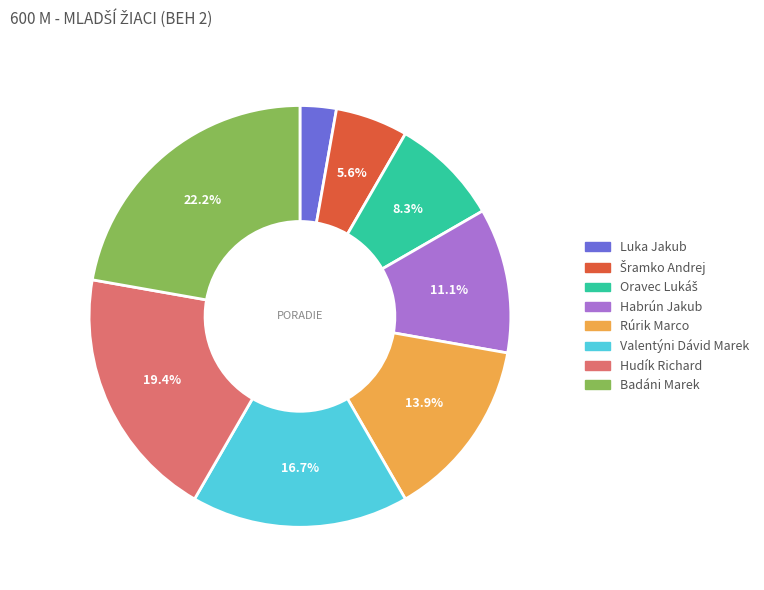

True or false: Badáni Marek accounts for 11% of the total.

False